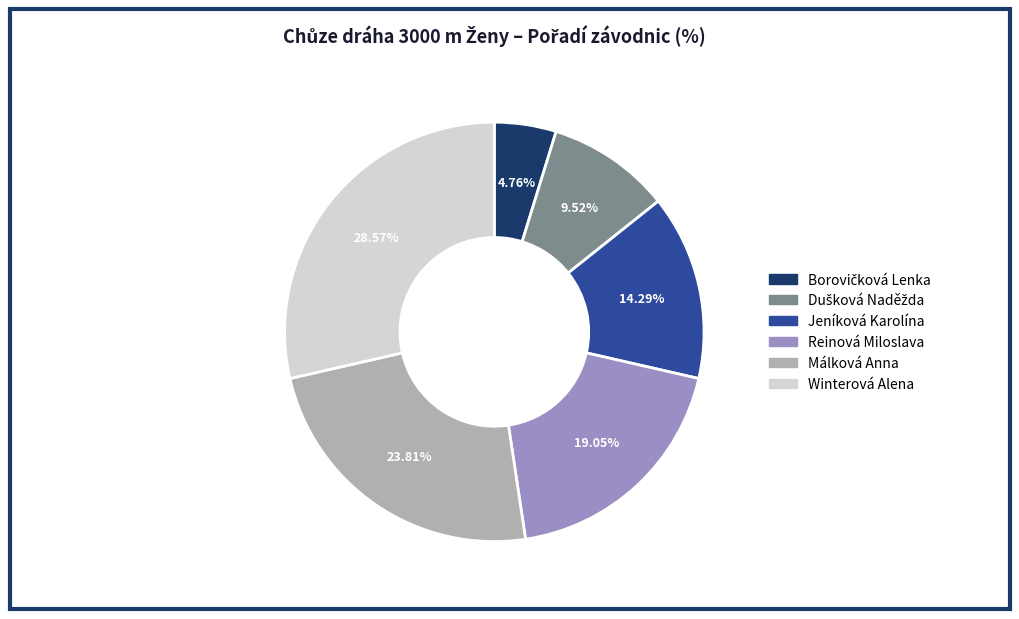

To the nearest percent, what is the average slice percentage?

17%